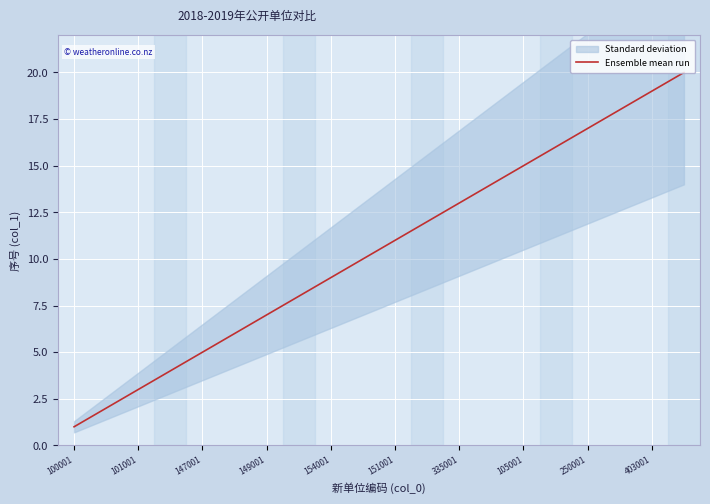

The value of Ensemble mean run at 403001 is 19. True or false?

True